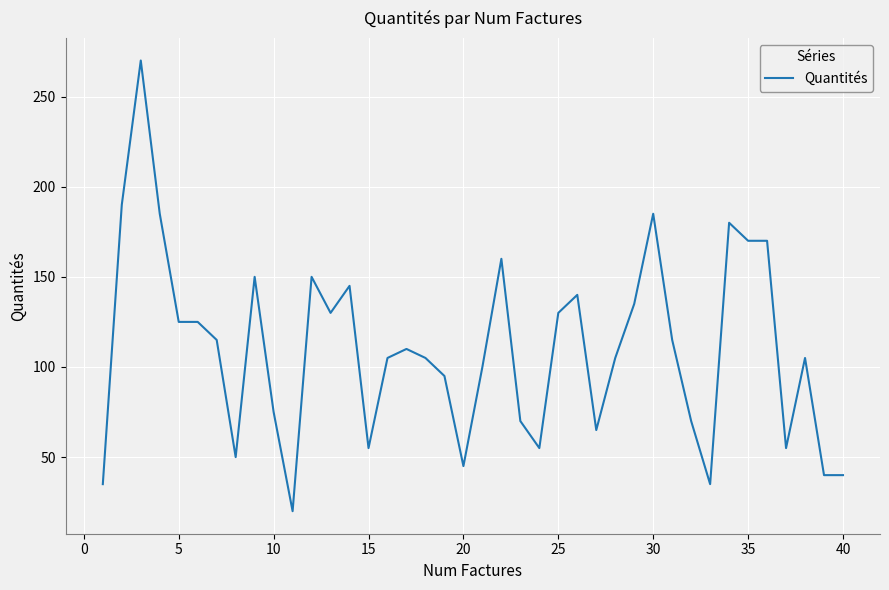

What is the maximum value shown in the chart?

270